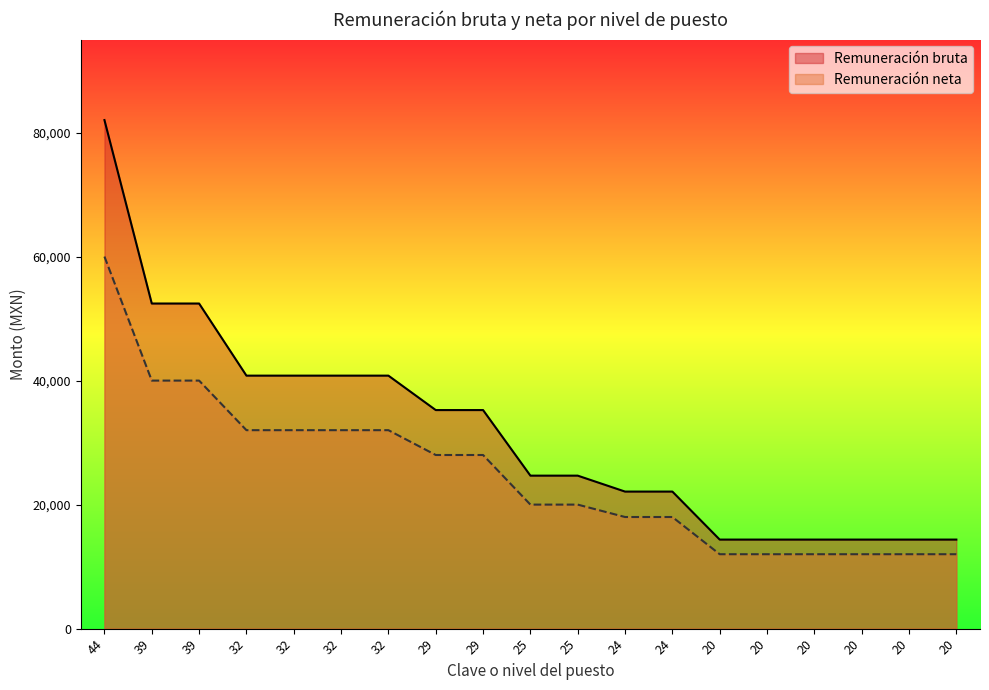

True or false: Remuneración bruta has a value of 52430.0 at 39.

True